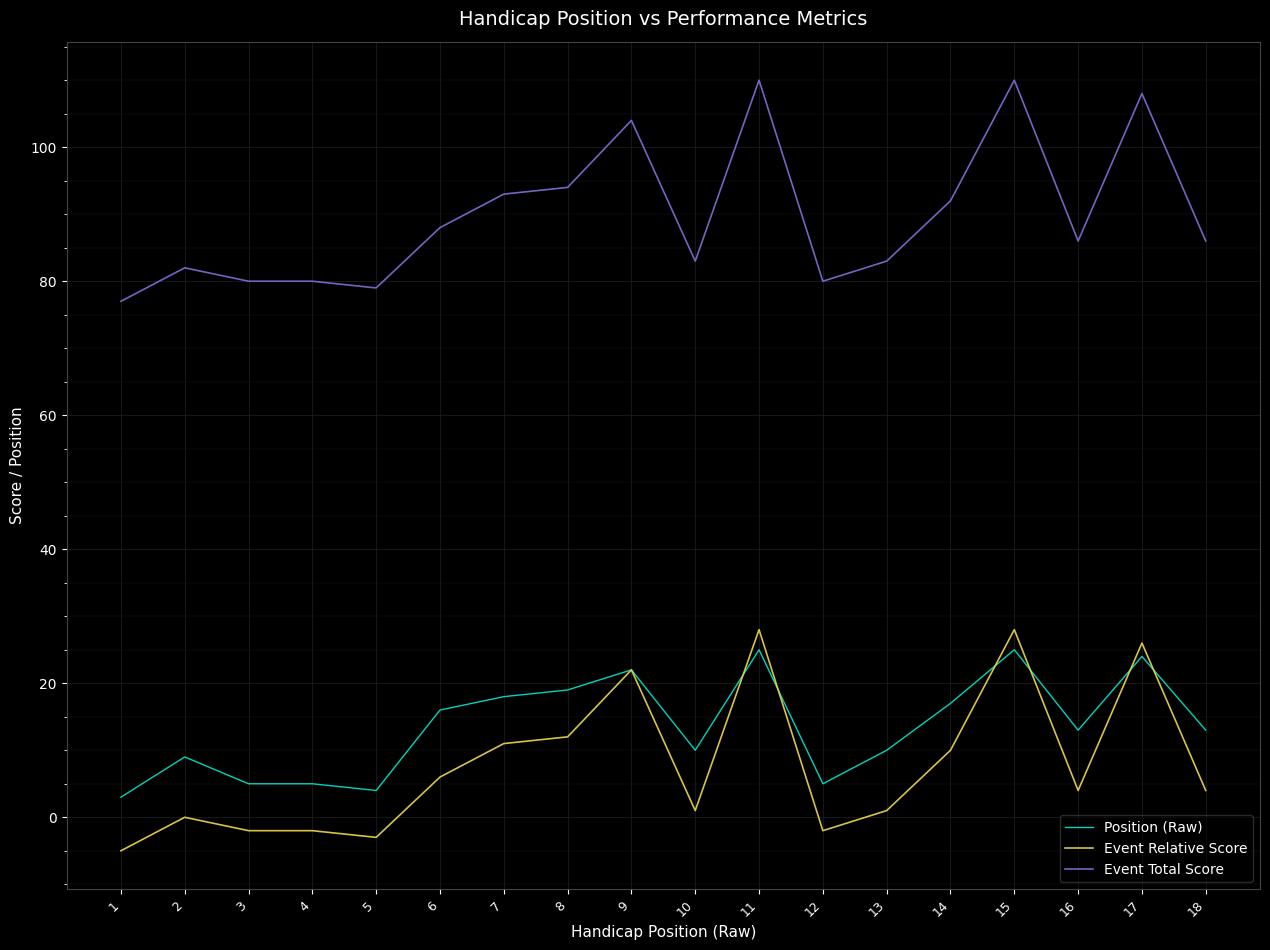

At how many categories does at least one series exceed 91?

7